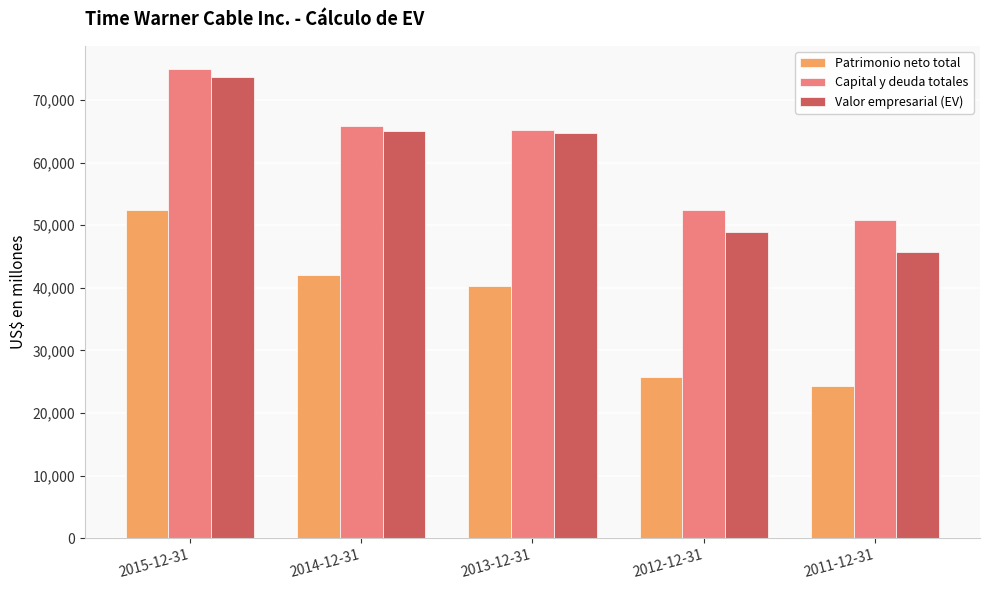

What is the label of the 2nd bar from the left?

2014-12-31